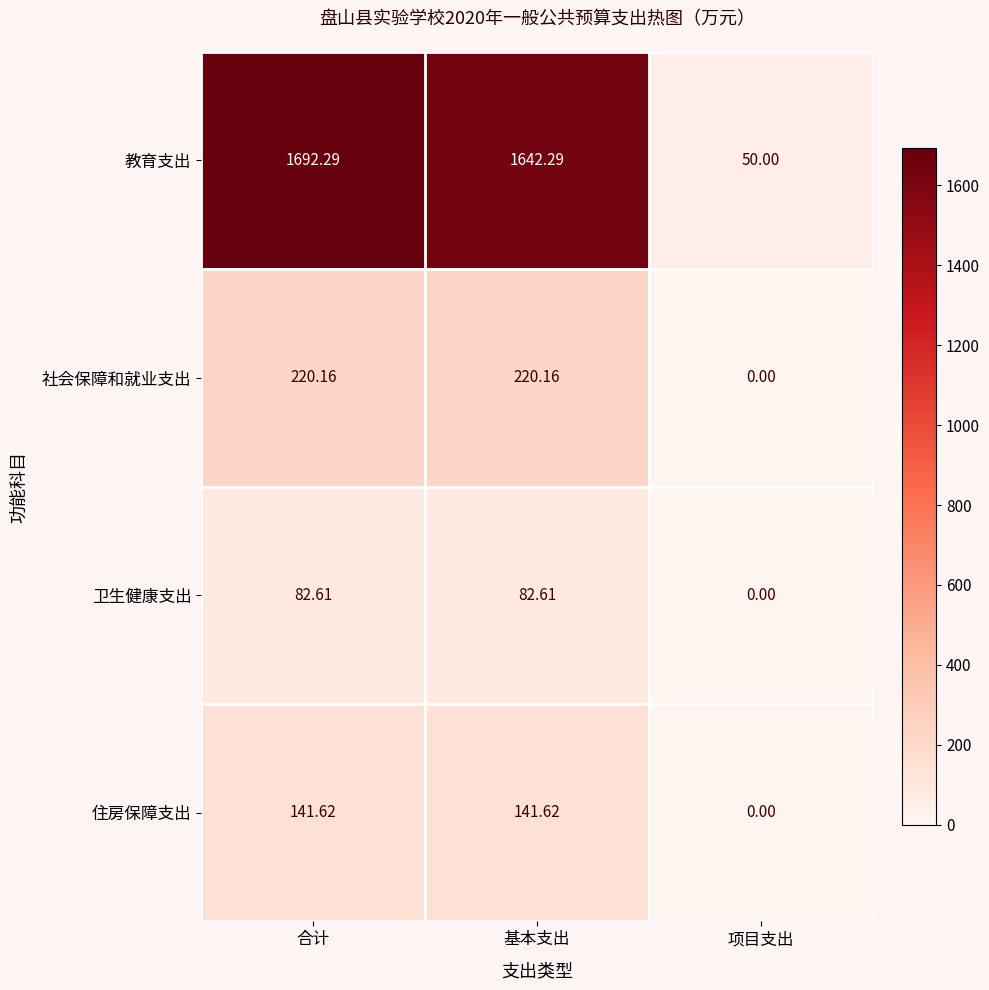

At which label is 卫生健康支出 closest to 41?

项目支出